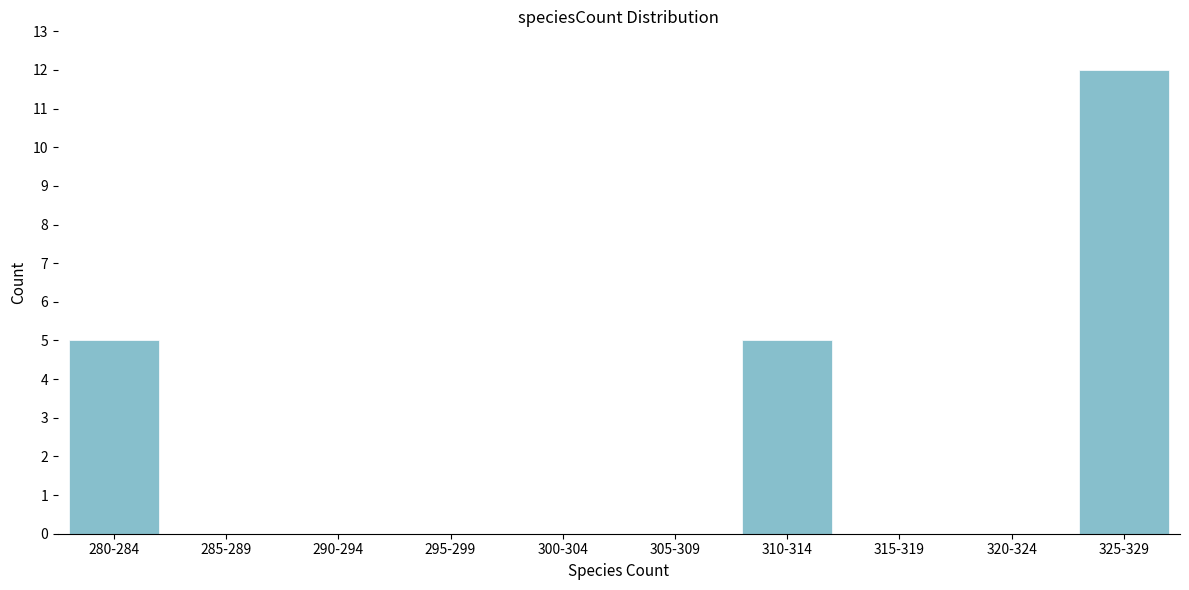

Reading left to right, extract all data points from this chart.

280-284=5	285-289=0	290-294=0	295-299=0	300-304=0	305-309=0	310-314=5	315-319=0	320-324=0	325-329=12